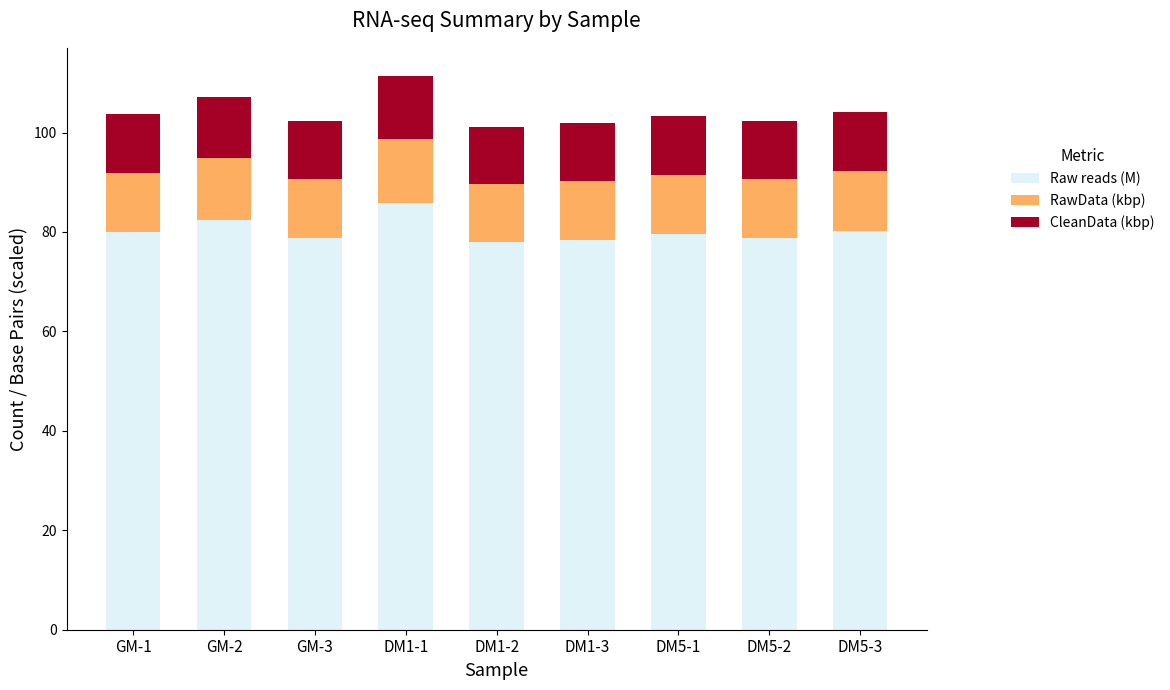

The value of Raw reads (M) at DM5-2 is 78.9. True or false?

True